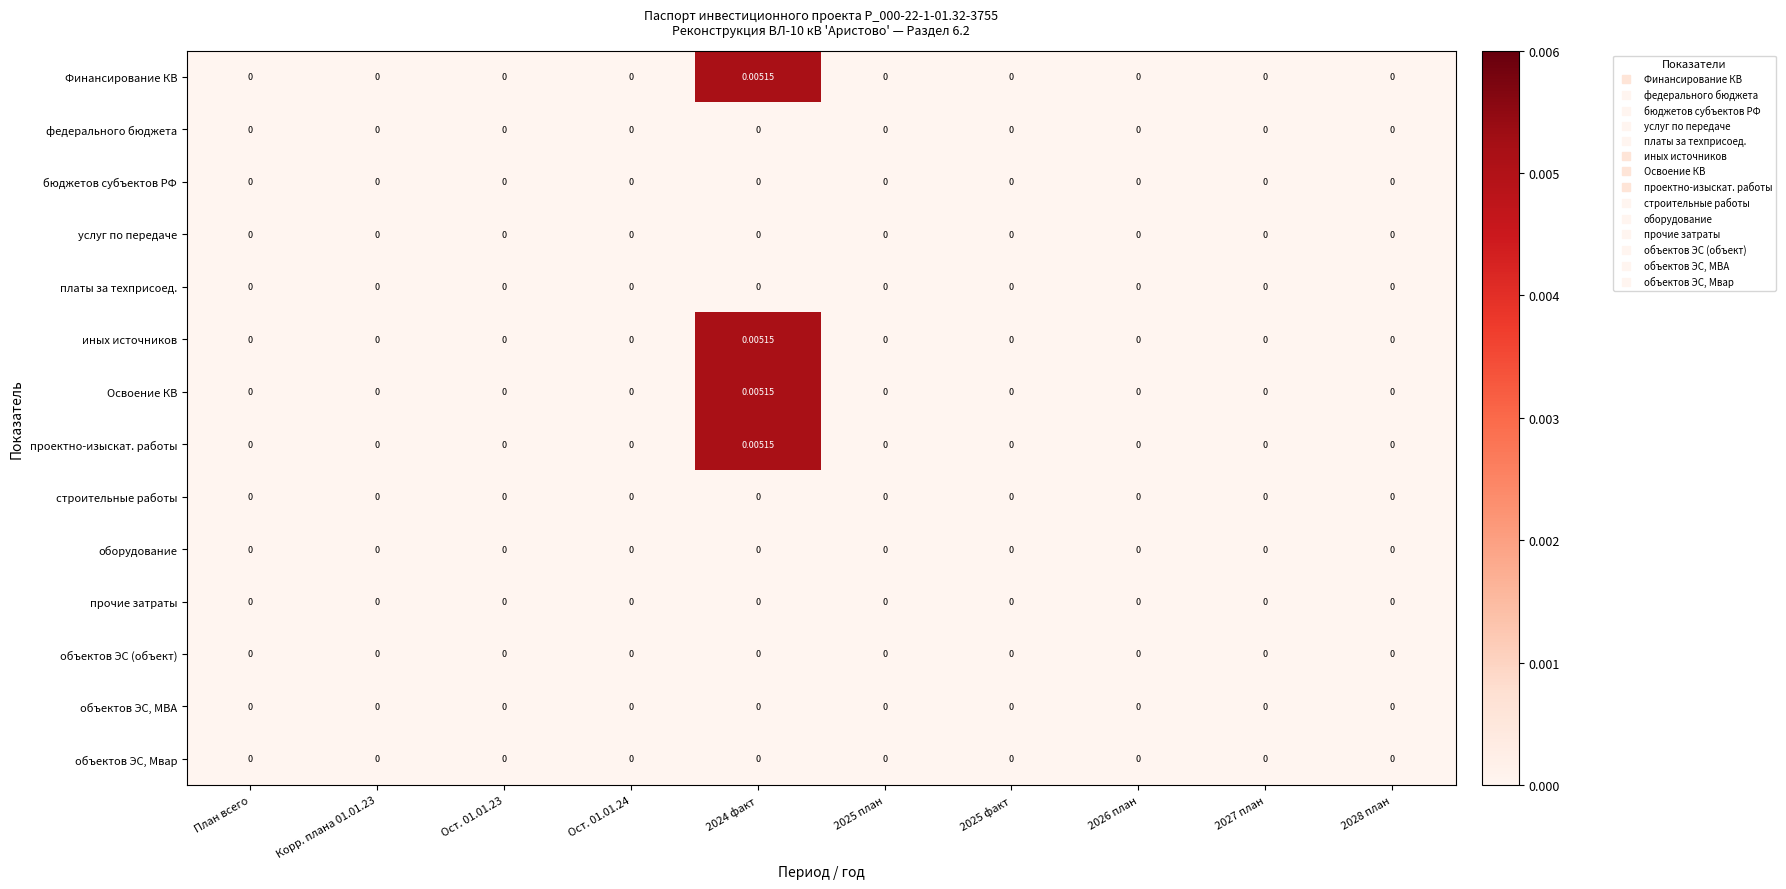

Rank the series at Ост. 01.01.24 from highest to lowest value.

Финансирование КВ, федерального бюджета, бюджетов субъектов РФ, услуг по передаче, платы за техприсоед., иных источников, Освоение КВ, проектно-изыскат. работы, строительные работы, оборудование, прочие затраты, объектов ЭС (объект), объектов ЭС, МВА, объектов ЭС, Мвар